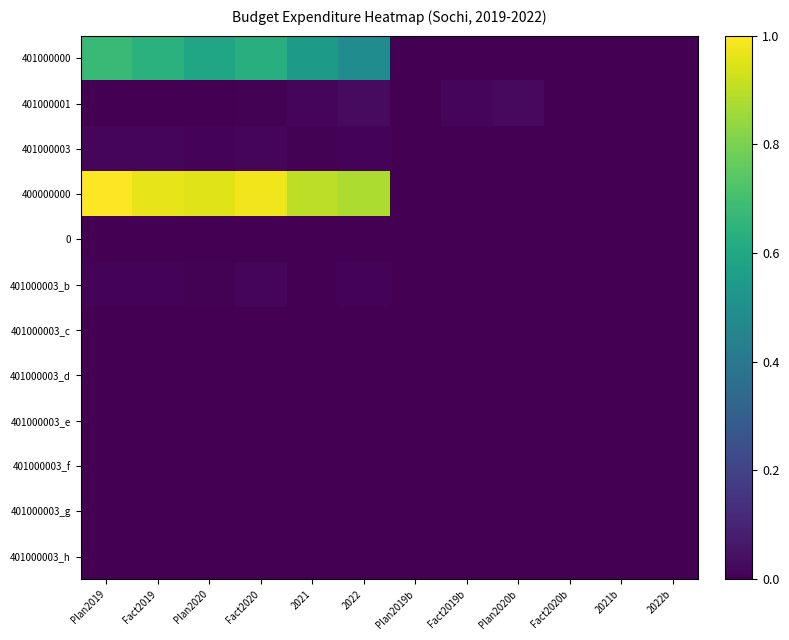

Reading left to right, what are all the values shown in this chart?

401000000: Plan2019=0.7	Fact2019=0.6	Plan2020=0.6	Fact2020=0.6	2021=0.5	2022=0.5	Plan2019b=0.0	Fact2019b=0.0	Plan2020b=0.0	Fact2020b=0.0	2021b=0.0	2022b=0.0
401000001: Plan2019=0.0	Fact2019=0.0	Plan2020=0.0	Fact2020=0.0	2021=0.0	2022=0.0	Plan2019b=0.0	Fact2019b=0.0	Plan2020b=0.0	Fact2020b=0.0	2021b=0.0	2022b=0.0
401000003: Plan2019=0.0	Fact2019=0.0	Plan2020=0.0	Fact2020=0.0	2021=0.0	2022=0.0	Plan2019b=0.0	Fact2019b=0.0	Plan2020b=0.0	Fact2020b=0.0	2021b=0.0	2022b=0.0
400000000: Plan2019=1.0	Fact2019=1.0	Plan2020=1.0	Fact2020=1.0	2021=0.9	2022=0.9	Plan2019b=0.0	Fact2019b=0.0	Plan2020b=0.0	Fact2020b=0.0	2021b=0.0	2022b=0.0
0: Plan2019=0.0	Fact2019=0.0	Plan2020=0.0	Fact2020=0.0	2021=0.0	2022=0.0	Plan2019b=0.0	Fact2019b=0.0	Plan2020b=0.0	Fact2020b=0.0	2021b=0.0	2022b=0.0
401000003_b: Plan2019=0.0	Fact2019=0.0	Plan2020=0.0	Fact2020=0.0	2021=0.0	2022=0.0	Plan2019b=0.0	Fact2019b=0.0	Plan2020b=0.0	Fact2020b=0.0	2021b=0.0	2022b=0.0
401000003_c: Plan2019=0.0	Fact2019=0.0	Plan2020=0.0	Fact2020=0.0	2021=0.0	2022=0.0	Plan2019b=0.0	Fact2019b=0.0	Plan2020b=0.0	Fact2020b=0.0	2021b=0.0	2022b=0.0
401000003_d: Plan2019=0.0	Fact2019=0.0	Plan2020=0.0	Fact2020=0.0	2021=0.0	2022=0.0	Plan2019b=0.0	Fact2019b=0.0	Plan2020b=0.0	Fact2020b=0.0	2021b=0.0	2022b=0.0
401000003_e: Plan2019=0.0	Fact2019=0.0	Plan2020=0.0	Fact2020=0.0	2021=0.0	2022=0.0	Plan2019b=0.0	Fact2019b=0.0	Plan2020b=0.0	Fact2020b=0.0	2021b=0.0	2022b=0.0
401000003_f: Plan2019=0.0	Fact2019=0.0	Plan2020=0.0	Fact2020=0.0	2021=0.0	2022=0.0	Plan2019b=0.0	Fact2019b=0.0	Plan2020b=0.0	Fact2020b=0.0	2021b=0.0	2022b=0.0
401000003_g: Plan2019=0.0	Fact2019=0.0	Plan2020=0.0	Fact2020=0.0	2021=0.0	2022=0.0	Plan2019b=0.0	Fact2019b=0.0	Plan2020b=0.0	Fact2020b=0.0	2021b=0.0	2022b=0.0
401000003_h: Plan2019=0.0	Fact2019=0.0	Plan2020=0.0	Fact2020=0.0	2021=0.0	2022=0.0	Plan2019b=0.0	Fact2019b=0.0	Plan2020b=0.0	Fact2020b=0.0	2021b=0.0	2022b=0.0